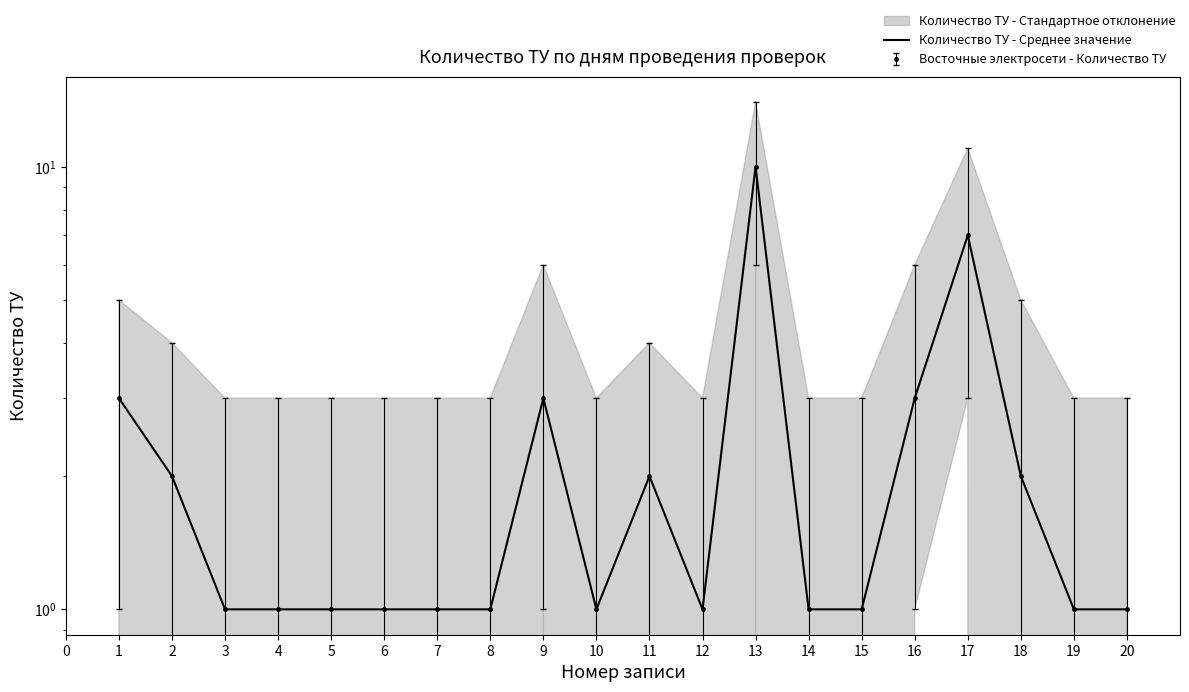

Reading left to right, list all the values displayed in this chart.

3	2	1	1	1	1	1	1	3	1	2	1	10	1	1	3	7	2	1	1